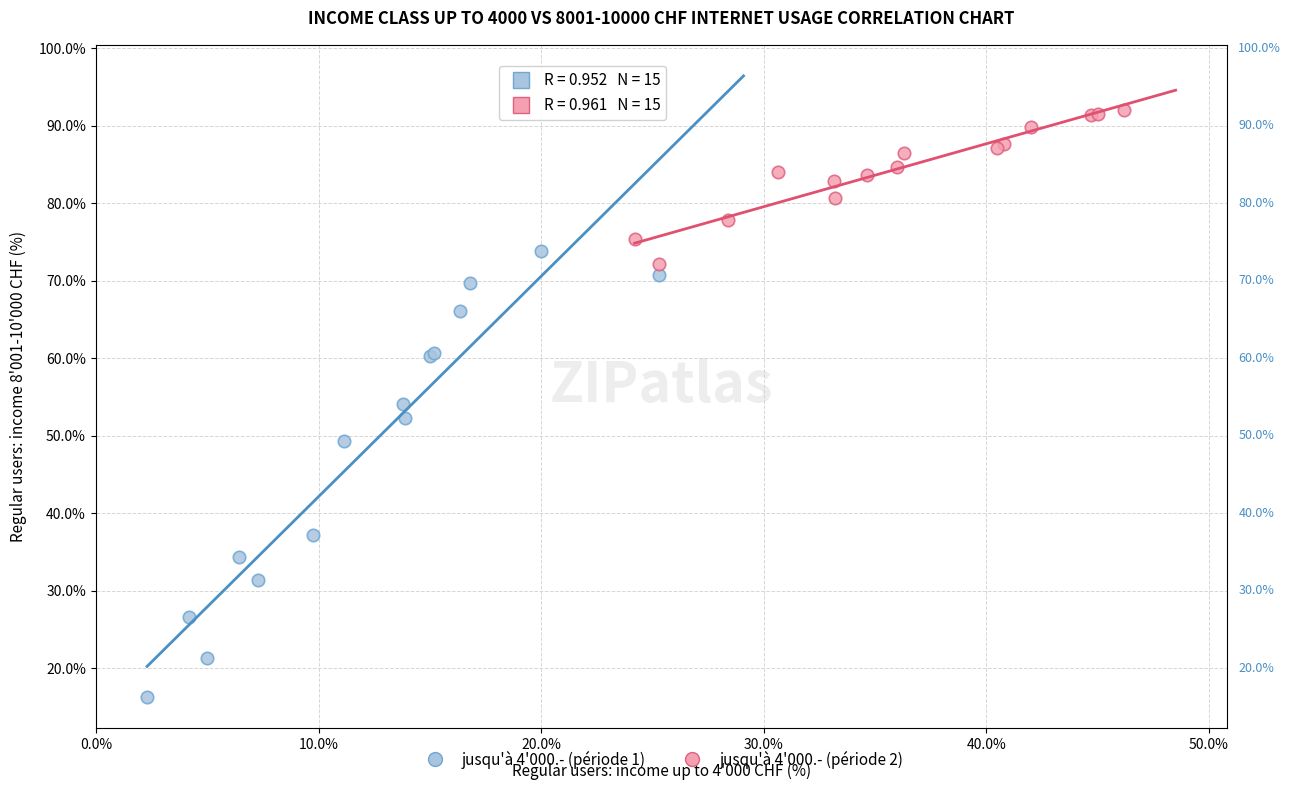

Which series contains the highest Y value?

jusqu'à 4'000.- (période 2)